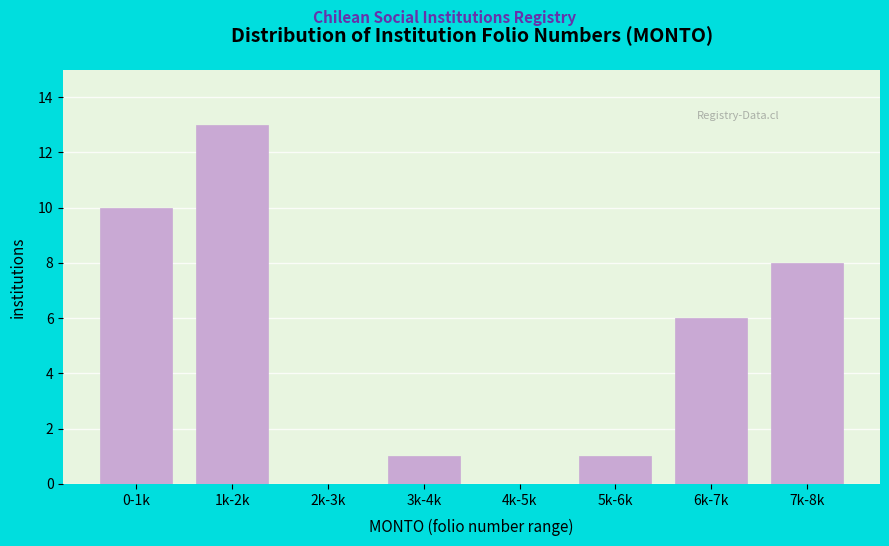

Reading right to left, list all the values displayed in this chart.

7k-8k=8	6k-7k=6	5k-6k=1	4k-5k=0	3k-4k=1	2k-3k=0	1k-2k=13	0-1k=10